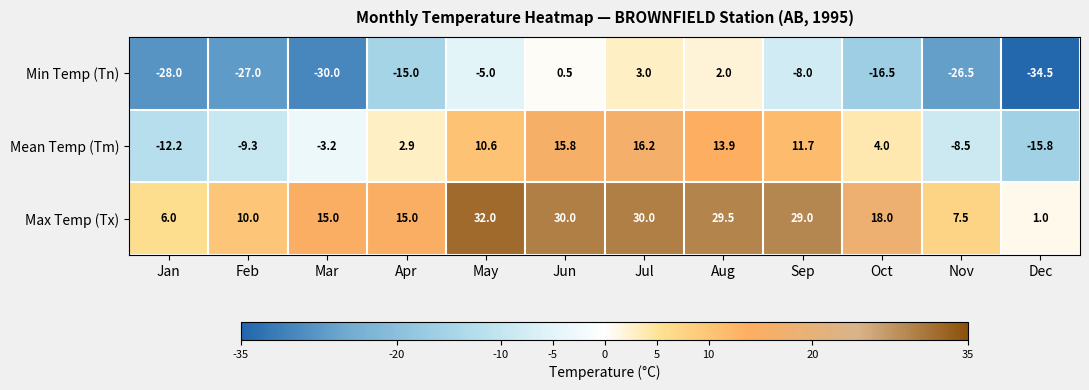

Which category has the lowest value across all series?

Dec